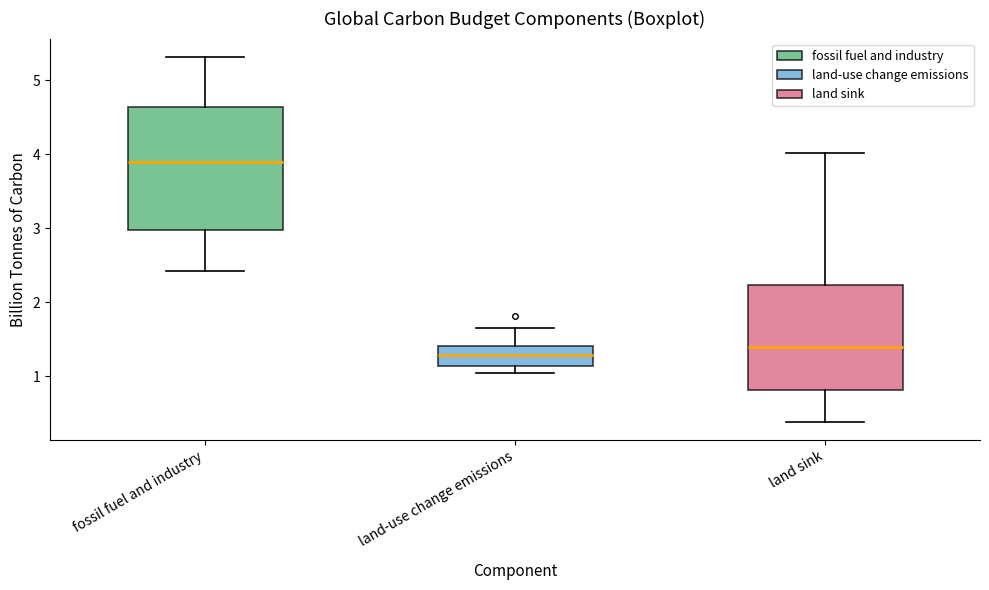

Where does the upper whisker of the box for land-use change emissions end on the y-axis? The values are not printed on the chart, so give them approximately, as read against the axis.

1.7